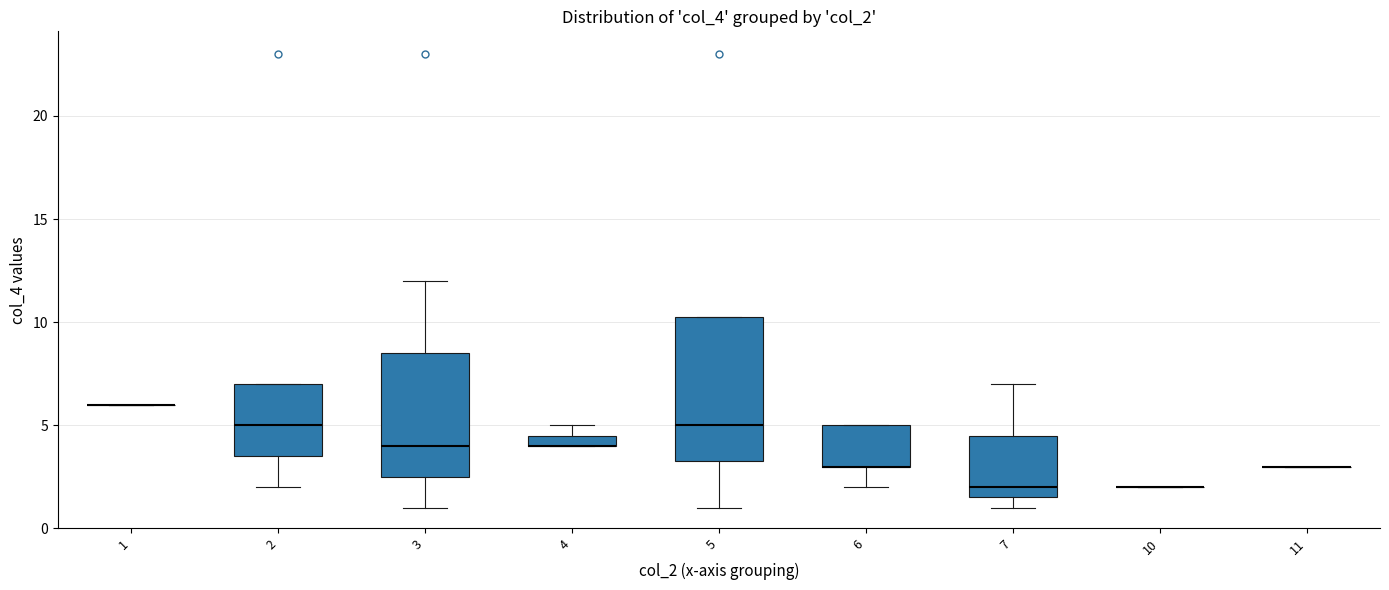

Where is the upper edge of the box at x = 4 on the y-axis? The values are not printed on the chart, so give them approximately, as read against the axis.

4.5